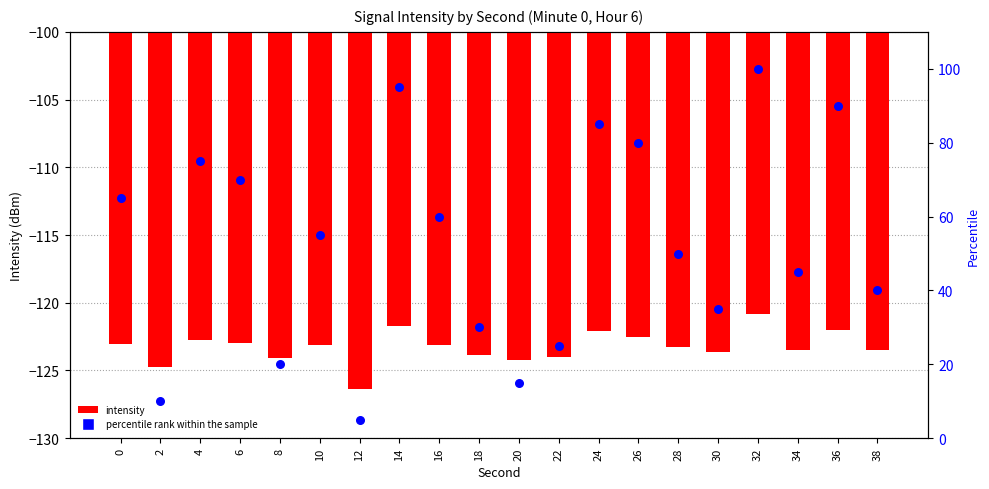

At how many categories does at least one series exceed -113?

20